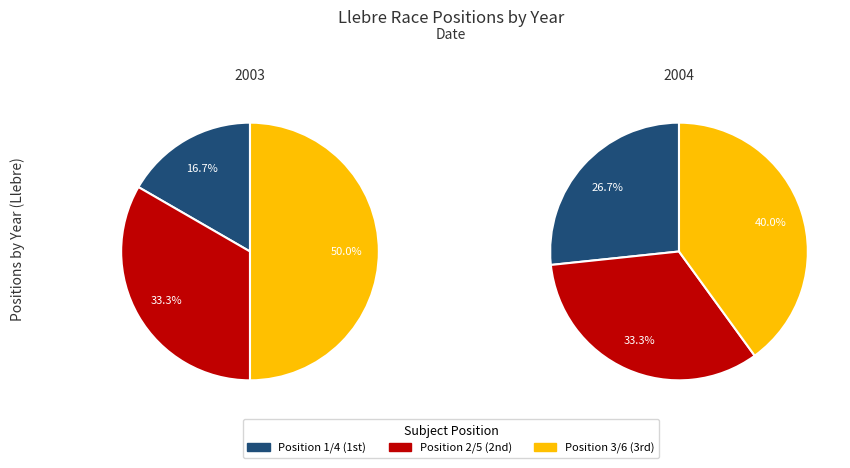

Does 3 account for over 50% of the chart?

No